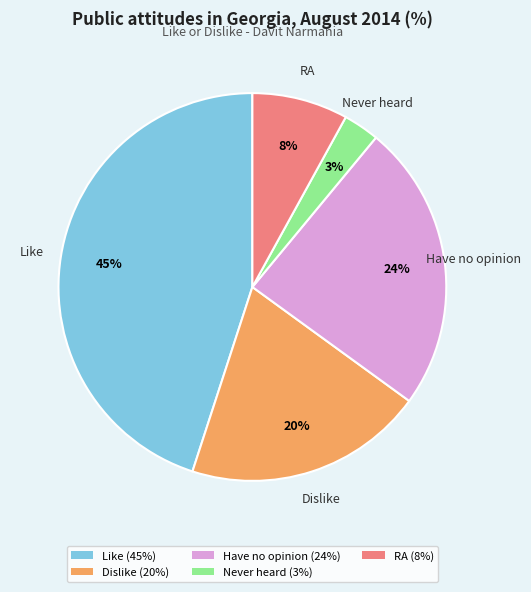

To the nearest percent, what is the average slice percentage?

20%